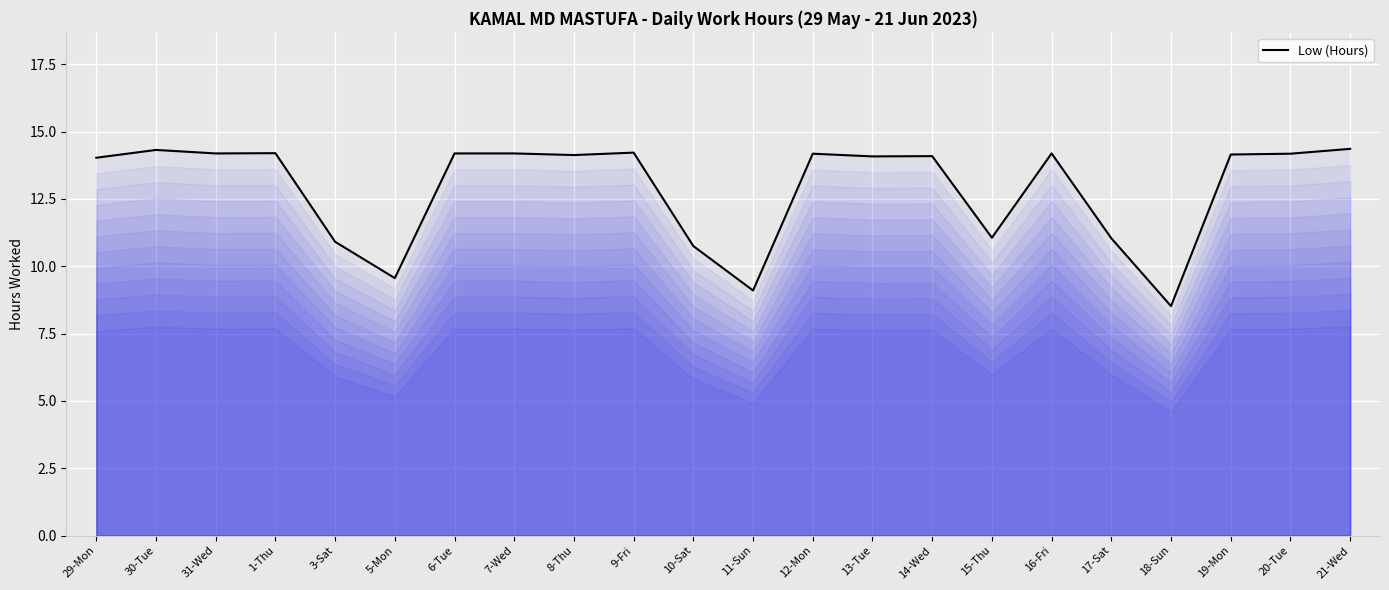

The value at 13-Tue is 23.1. True or false?

False